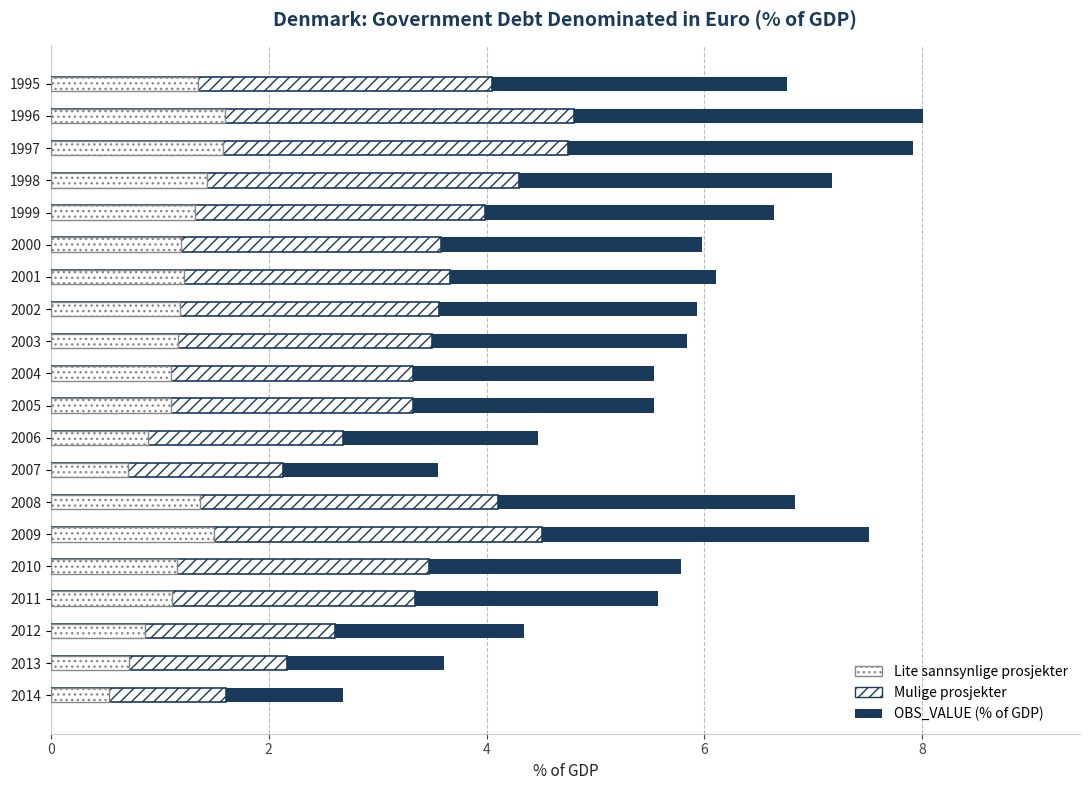

How many bars are there in each group?

3